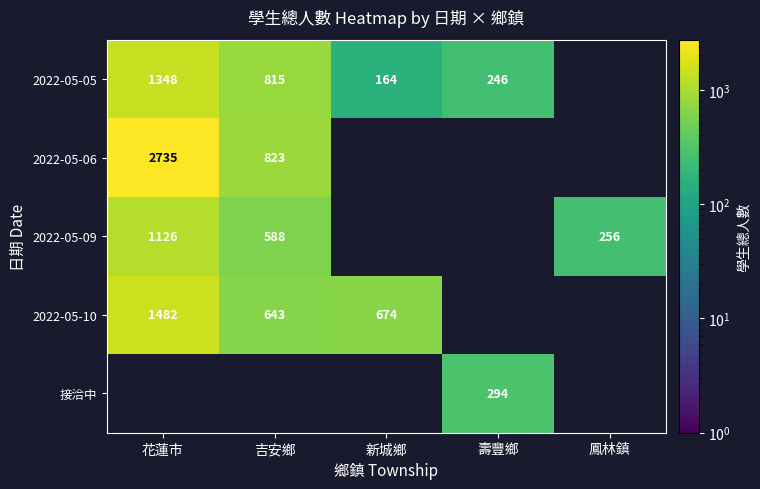

Is it true that 2022-05-10 equals 674 at 新城鄉?

True